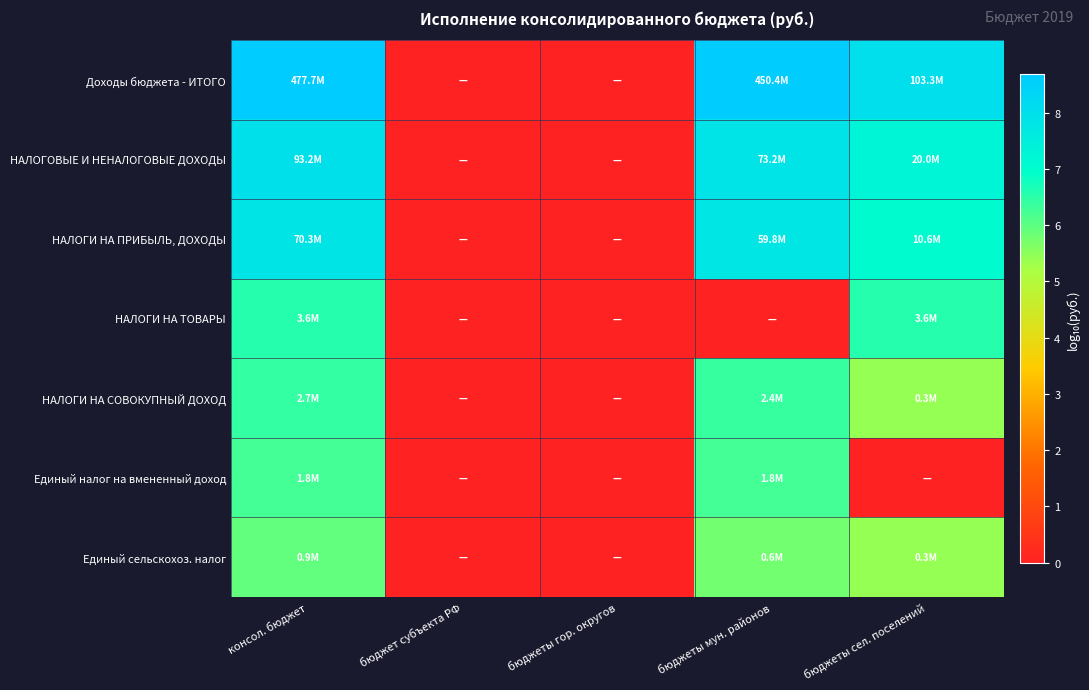

Reading left to right, what are all the values shown in this chart?

Доходы бюджета - ИТОГО: консол. бюджет=8.7	бюджет субъекта РФ=0.0	бюджеты гор. округов=0.0	бюджеты мун. районов=8.7	бюджеты сел. поселений=8.0
НАЛОГОВЫЕ И НЕНАЛОГОВЫЕ ДОХОДЫ: консол. бюджет=8.0	бюджет субъекта РФ=0.0	бюджеты гор. округов=0.0	бюджеты мун. районов=7.9	бюджеты сел. поселений=7.3
НАЛОГИ НА ПРИБЫЛЬ, ДОХОДЫ: консол. бюджет=7.8	бюджет субъекта РФ=0.0	бюджеты гор. округов=0.0	бюджеты мун. районов=7.8	бюджеты сел. поселений=7.0
НАЛОГИ НА ТОВАРЫ: консол. бюджет=6.6	бюджет субъекта РФ=0.0	бюджеты гор. округов=0.0	бюджеты мун. районов=0.0	бюджеты сел. поселений=6.6
НАЛОГИ НА СОВОКУПНЫЙ ДОХОД: консол. бюджет=6.4	бюджет субъекта РФ=0.0	бюджеты гор. округов=0.0	бюджеты мун. районов=6.4	бюджеты сел. поселений=5.4
Единый налог на вмененный доход: консол. бюджет=6.2	бюджет субъекта РФ=0.0	бюджеты гор. округов=0.0	бюджеты мун. районов=6.2	бюджеты сел. поселений=0.0
Единый сельскохоз. налог: консол. бюджет=5.9	бюджет субъекта РФ=0.0	бюджеты гор. округов=0.0	бюджеты мун. районов=5.8	бюджеты сел. поселений=5.4